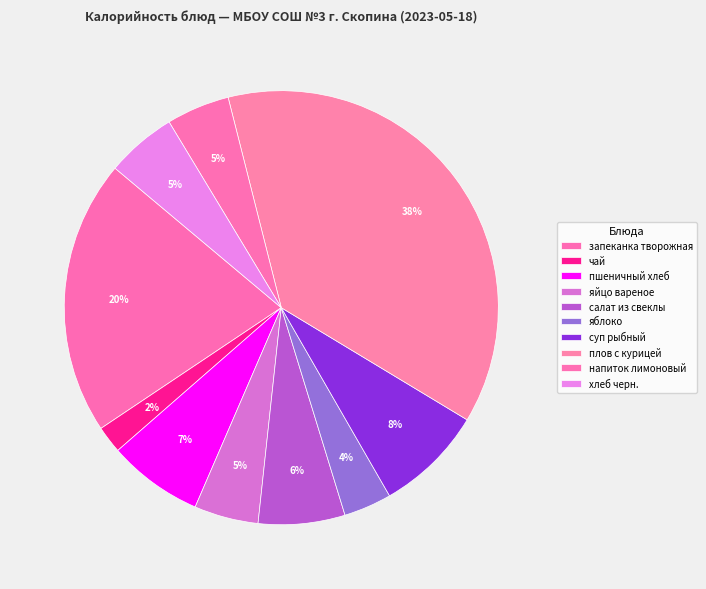

How many slices are in this pie chart?

10